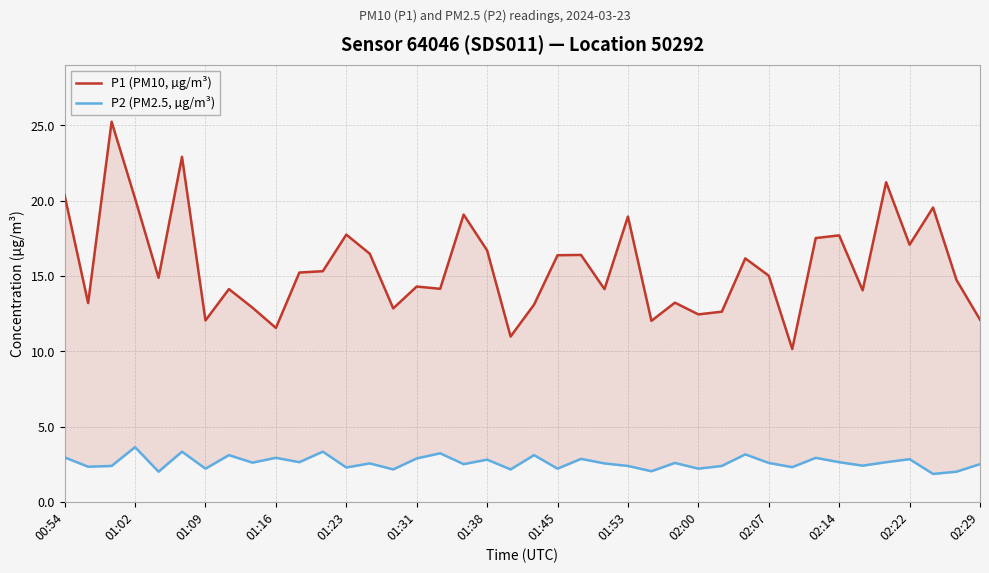

List the series in order of their peak value, highest first.

P1 (PM10, µg/m³), P2 (PM2.5, µg/m³)